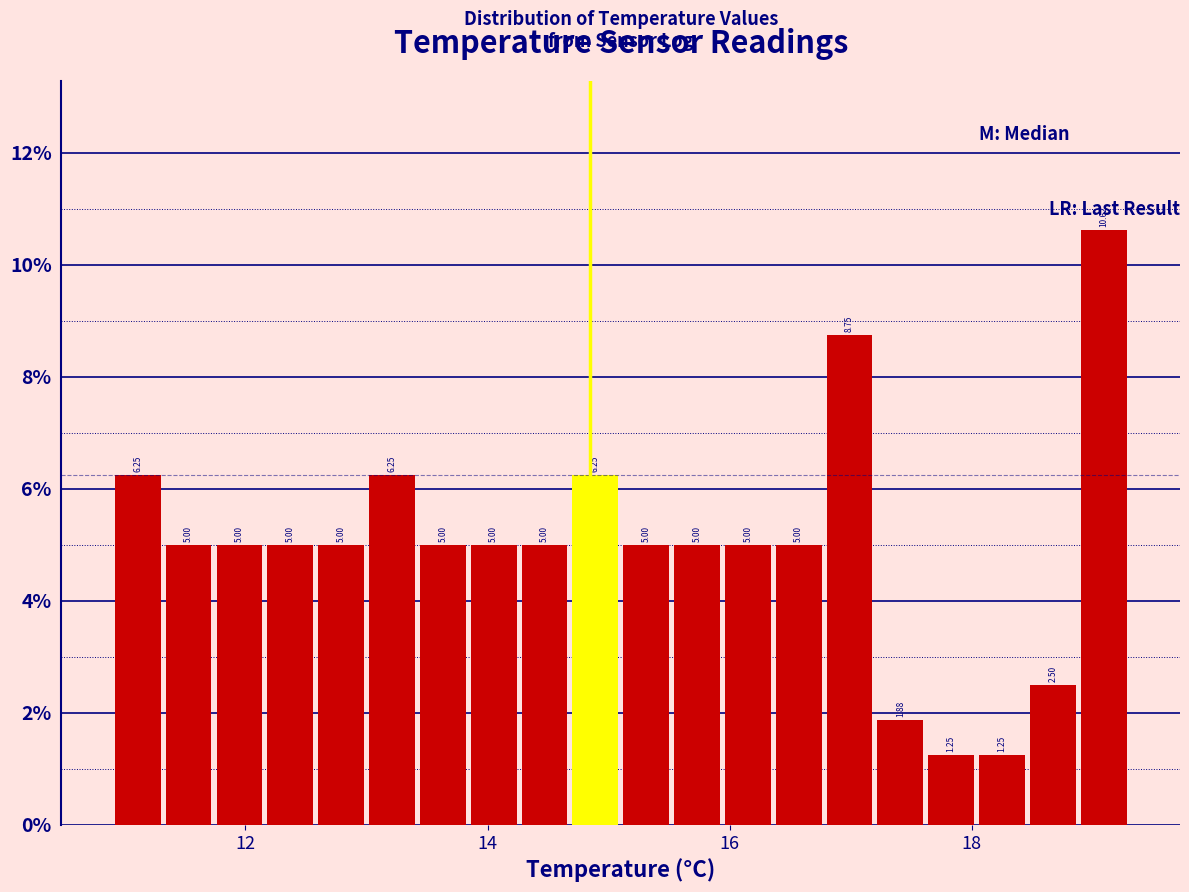

Read against the x-axis, roughly where is the centre of the tallest bar?

19.0